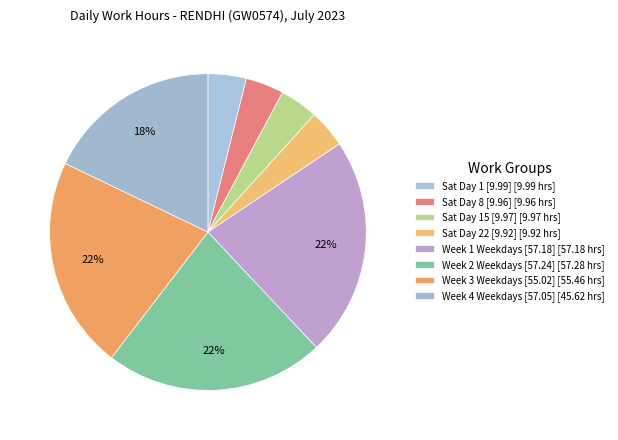

How many segments does this pie chart have?

8